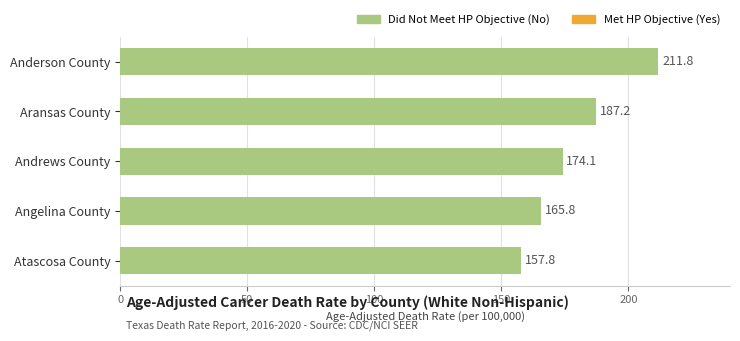

What position from the bottom is Anderson County?

5